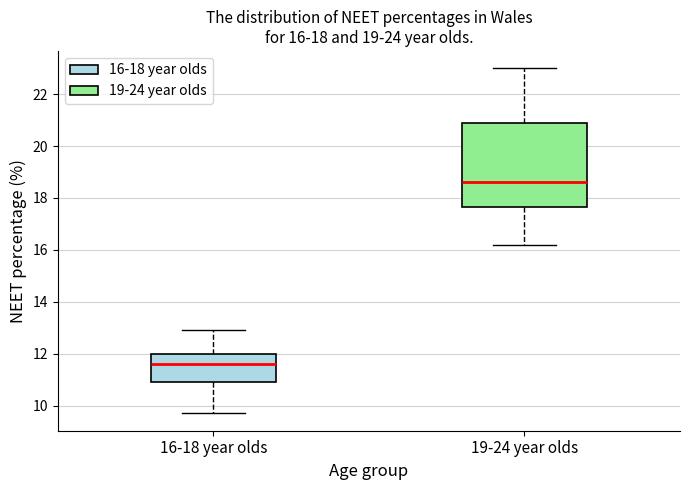

Which box has the highest median line?

19-24 year olds